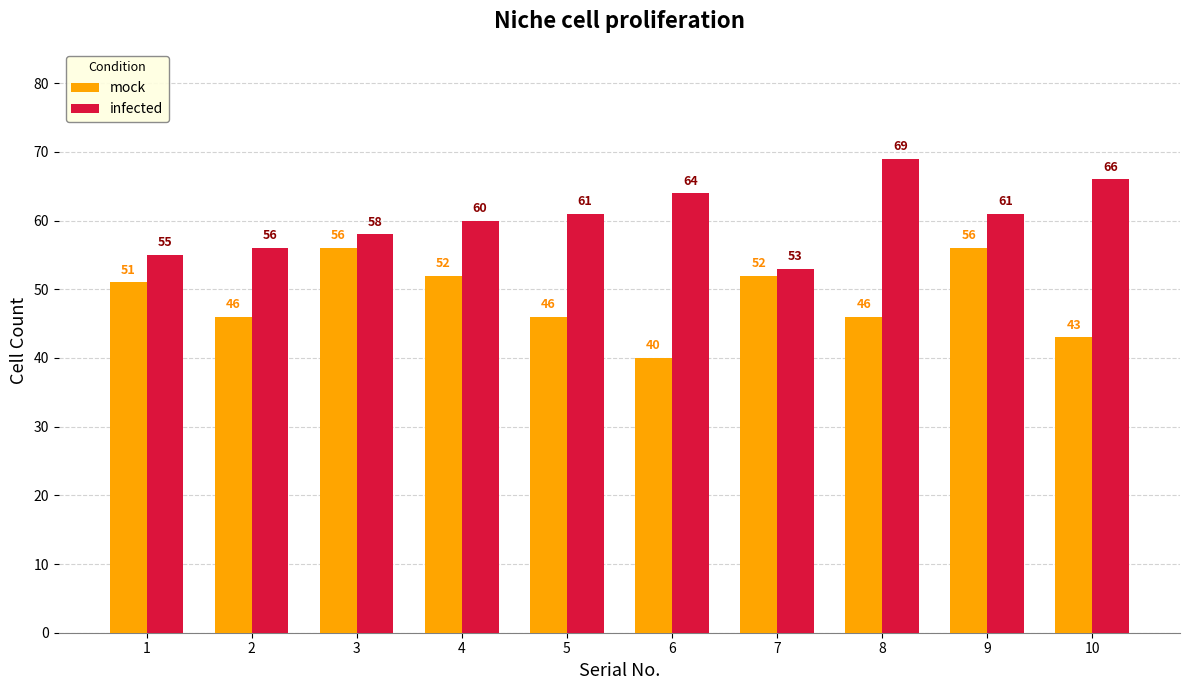

How many bars are there in each group?

2